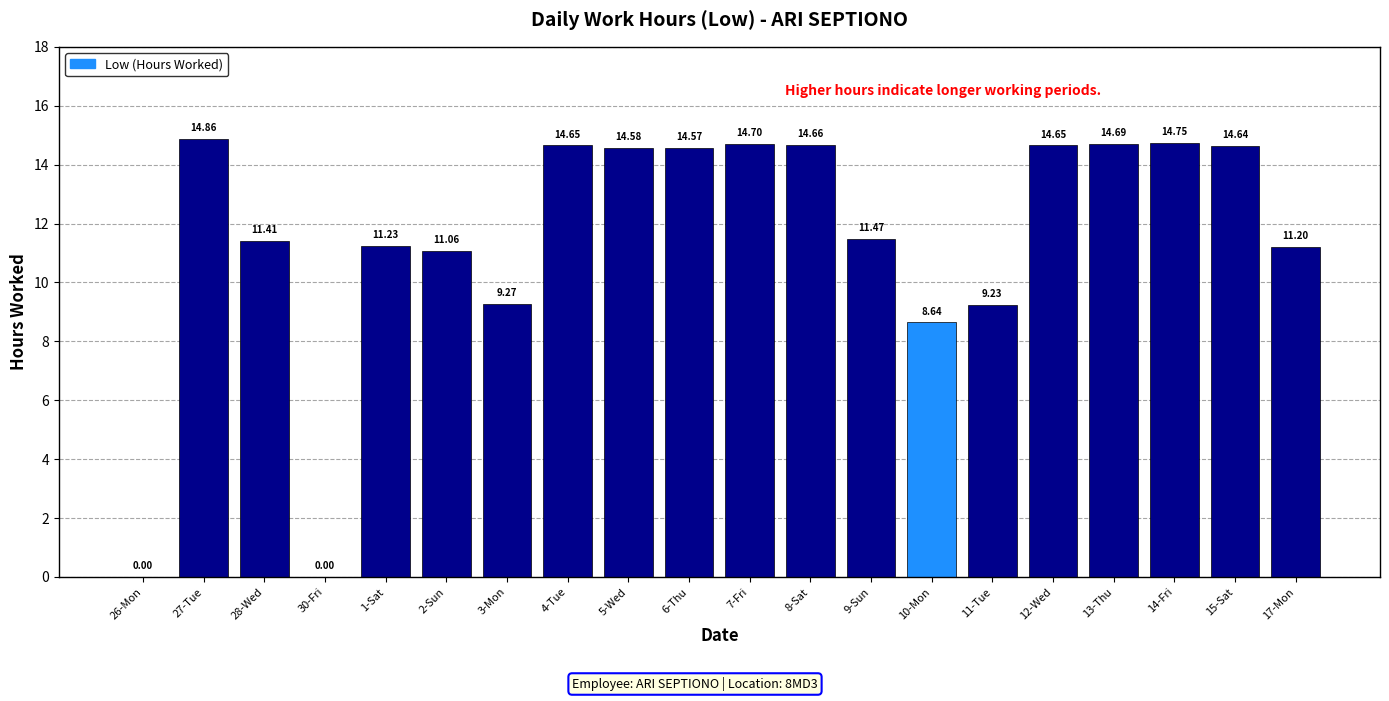

What is the maximum value shown in the chart?

14.9